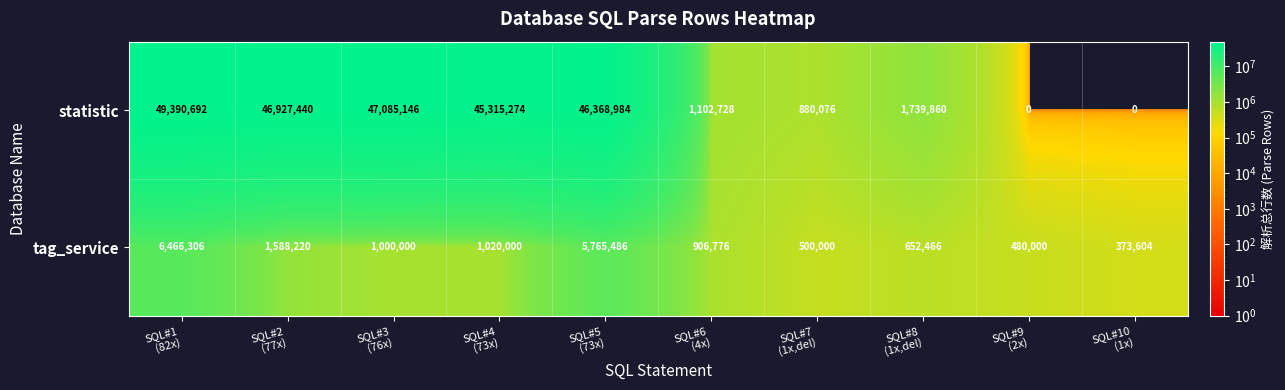

Rank the series by their maximum value, from lowest to highest.

tag_service, statistic